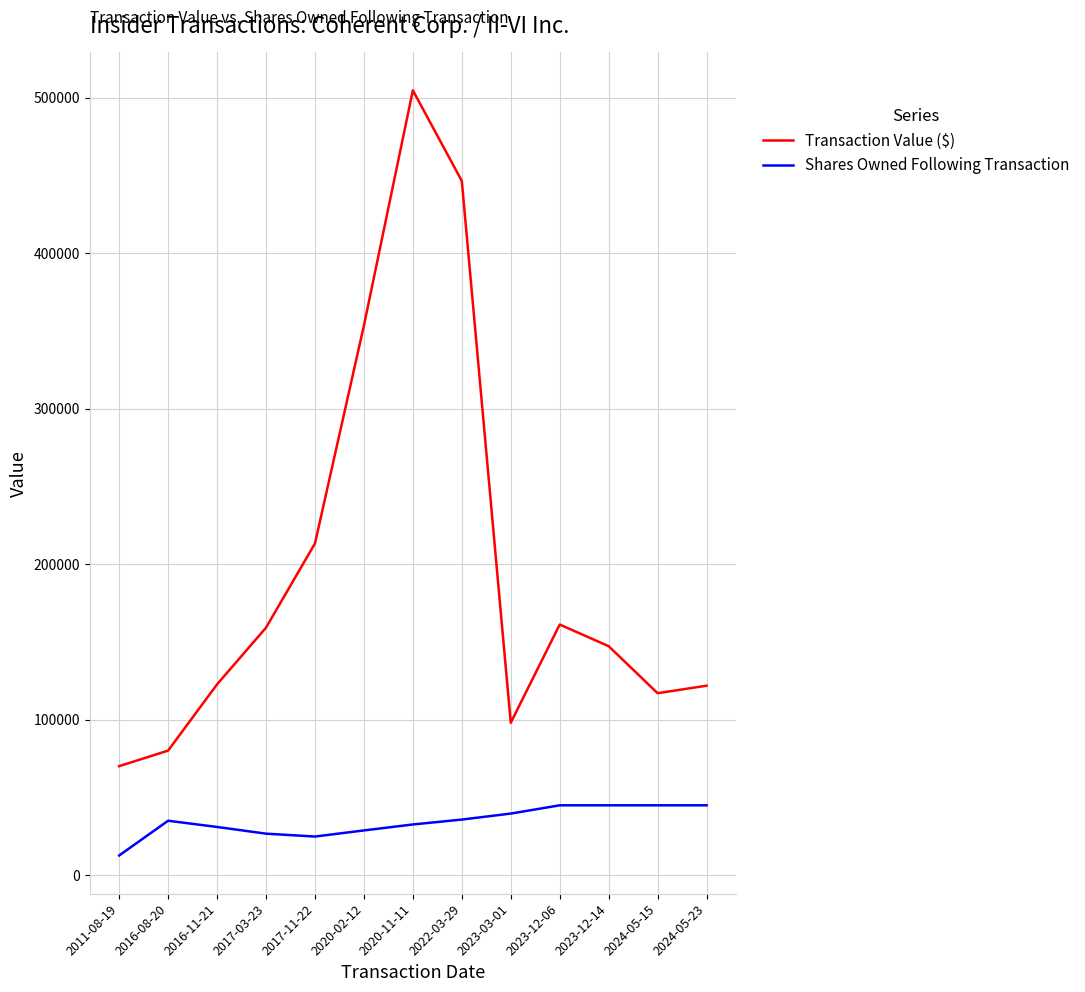

List the series in order of their peak value, highest first.

Transaction Value ($), Shares Owned Following Transaction